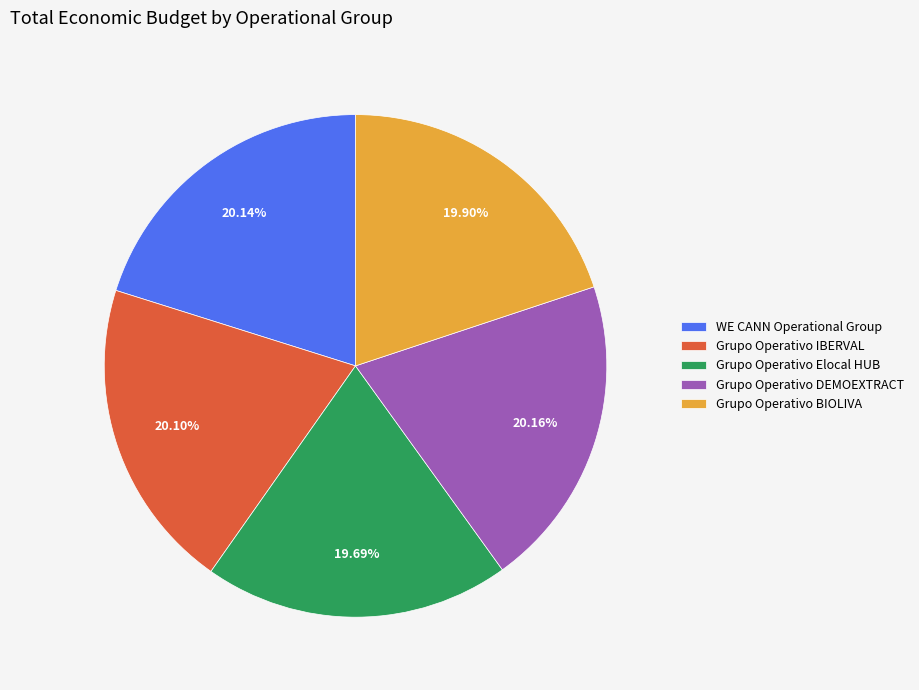

What percentage do Grupo Operativo Elocal HUB and Grupo Operativo BIOLIVA together represent?

39.6%